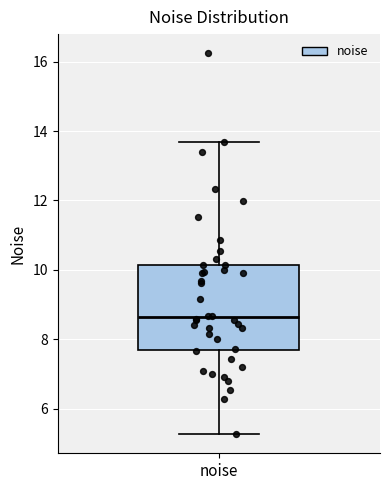

Transcribe this box plot: give where the median line is, the range the box spans, and where the two whiskers end, as read against the y-axis. The values are not printed on the chart, so give them approximately, as read against the axis.

median 8.6, box 7.6 to 10.2, whiskers 5.2 to 13.6